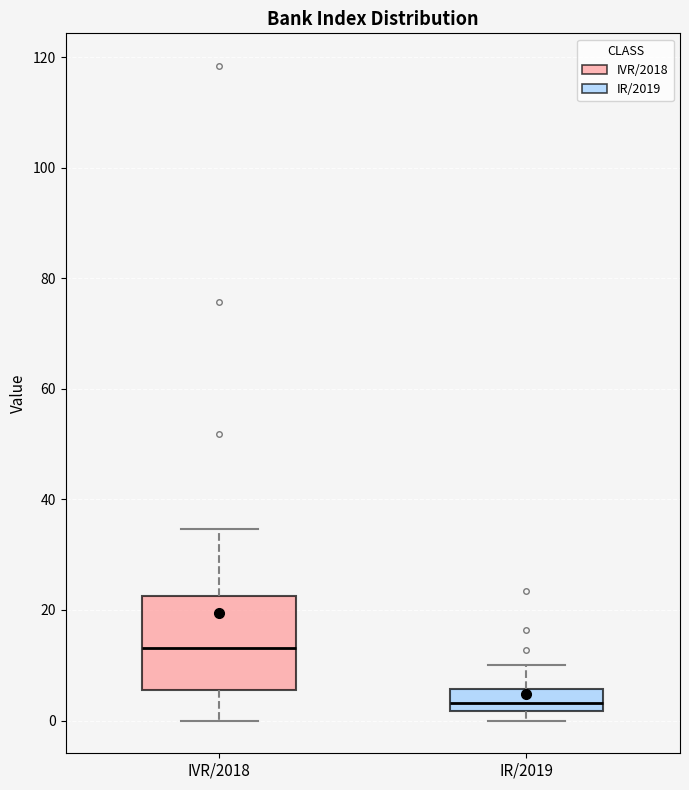

Which box's median line is the lowest?

IR/2019